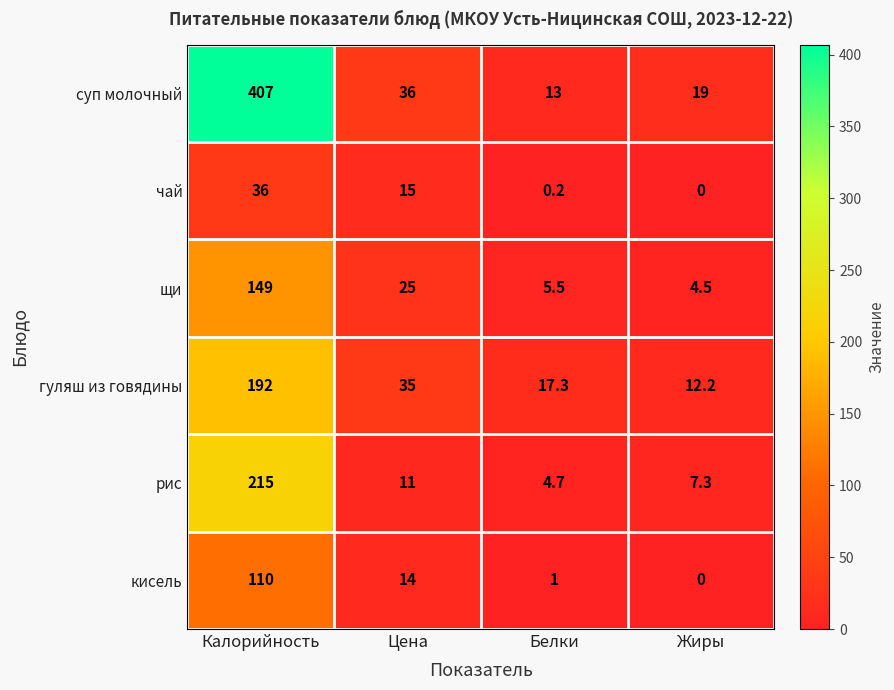

Count the number of categories in the chart.

4